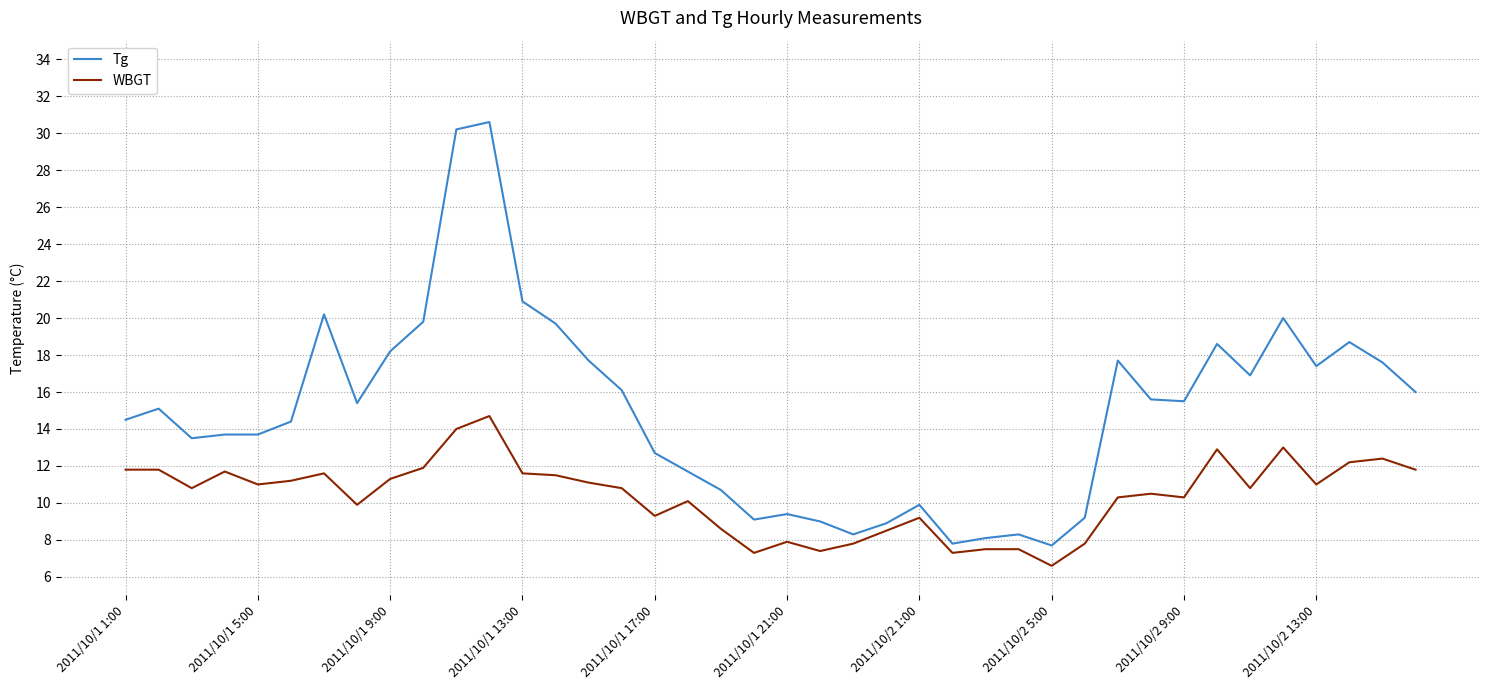

List the series in order of their peak value, highest first.

Tg, WBGT